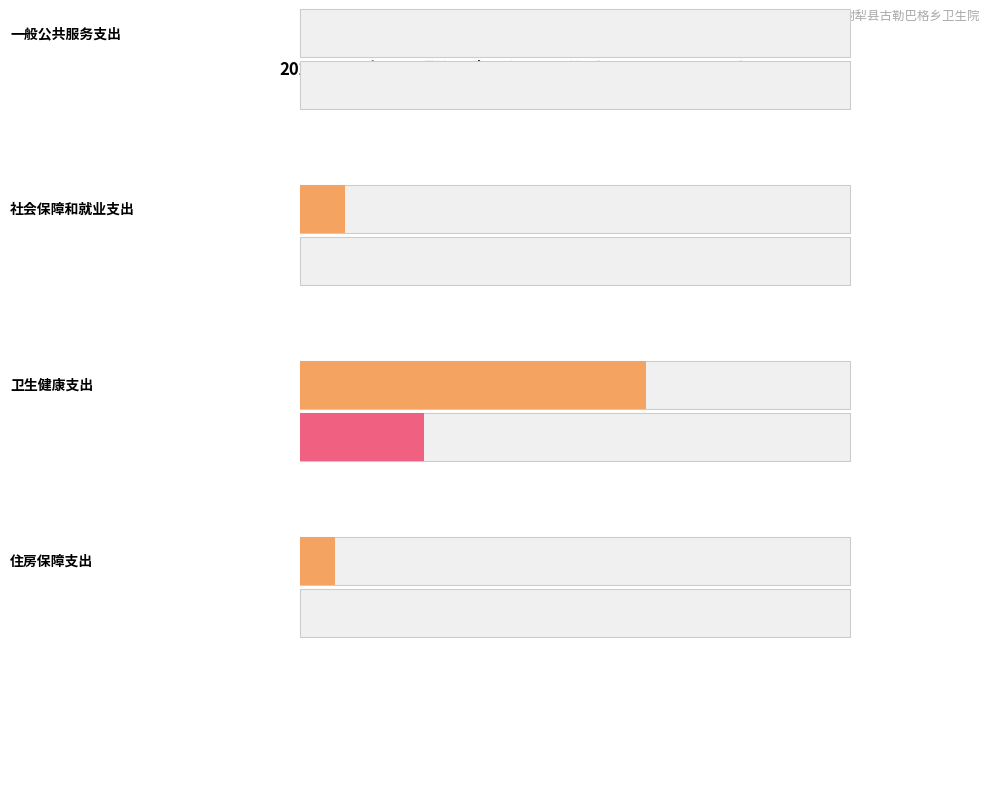

How many groups of bars are there?

4